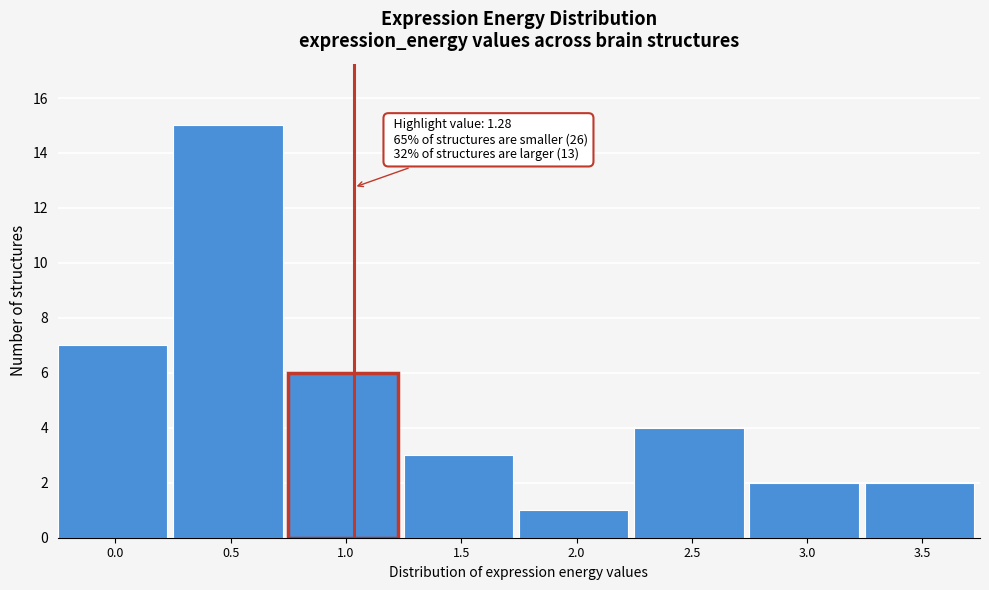

Reading left to right, extract all data points from this chart.

0.0=7	0.5=15	1.0=6	1.5=3	2.0=1	2.5=4	3.0=2	3.5=2